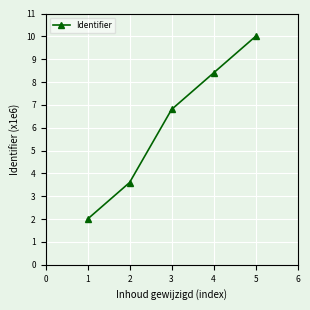

What is the minimum value shown in the chart?

2.0